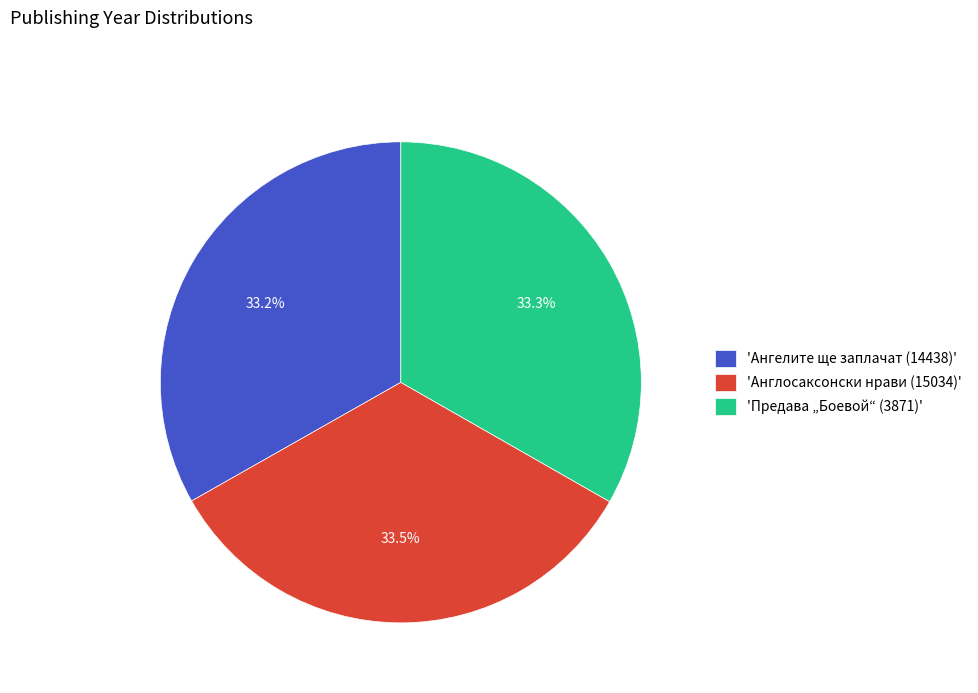

Does 'Ангелите ще заплачат (14438)' represent more than half of the total?

No